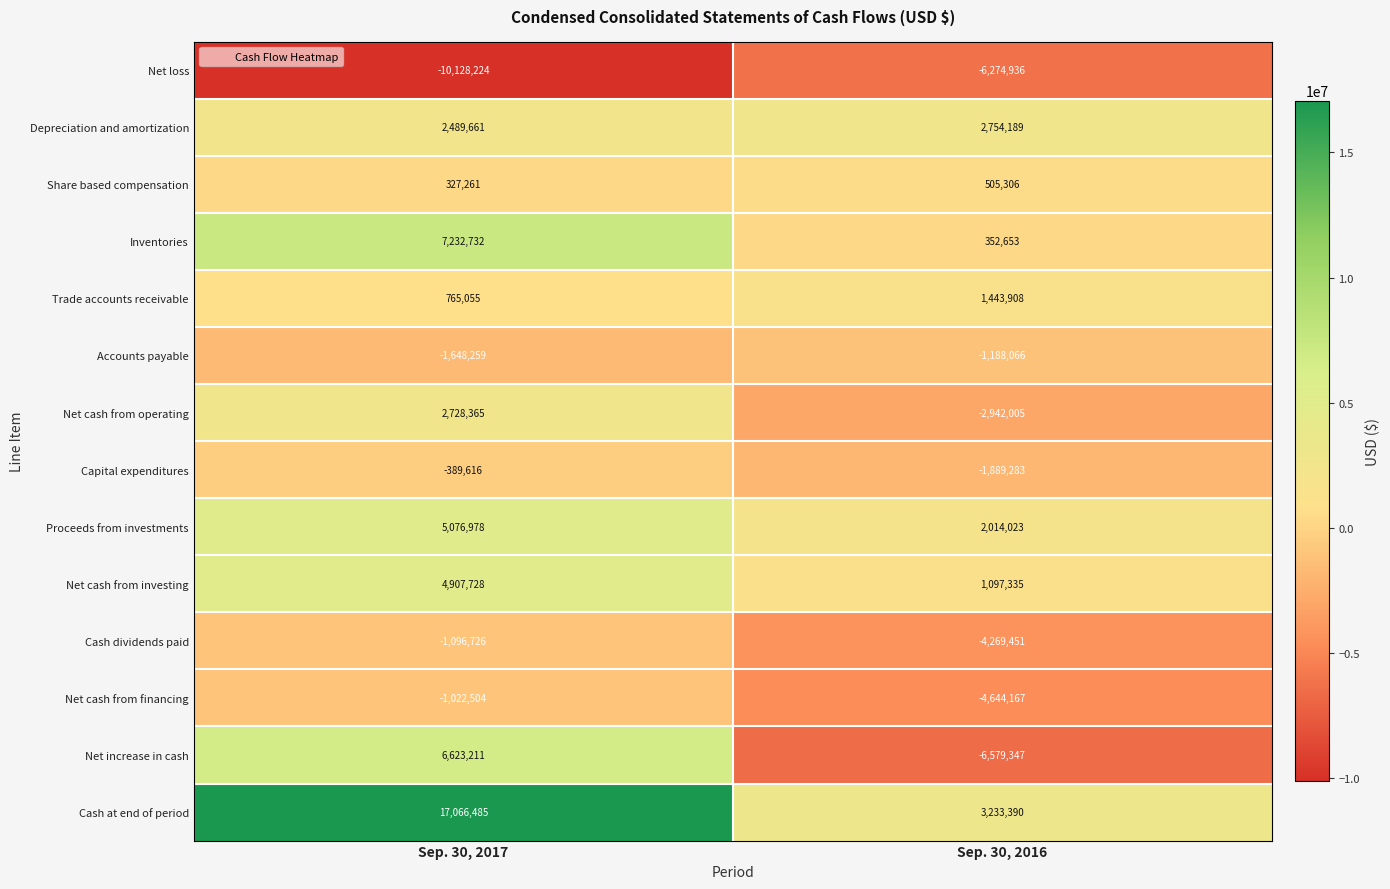

What is the difference between the highest and lowest values at Sep. 30, 2017?

27194709